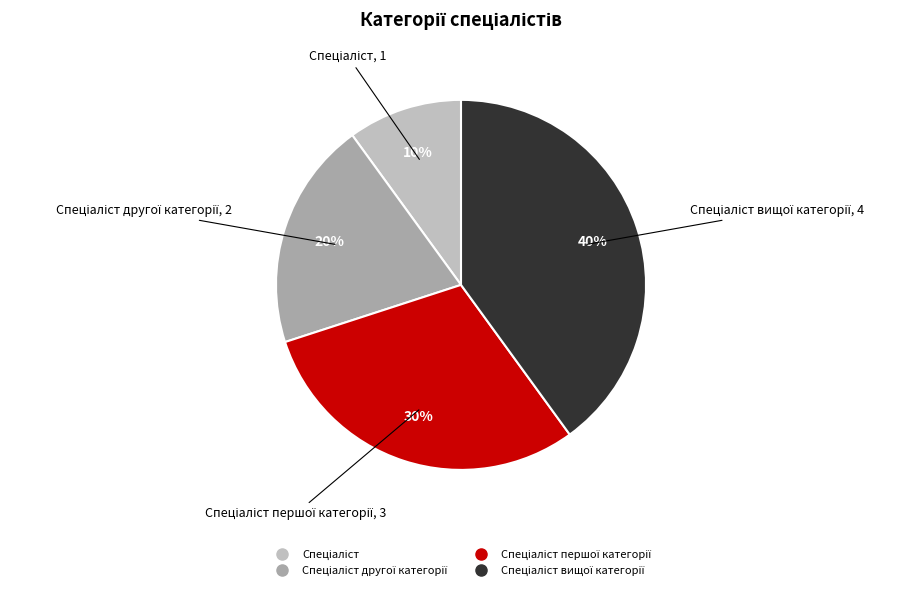

Is there any slice that represents more than half of the pie?

No